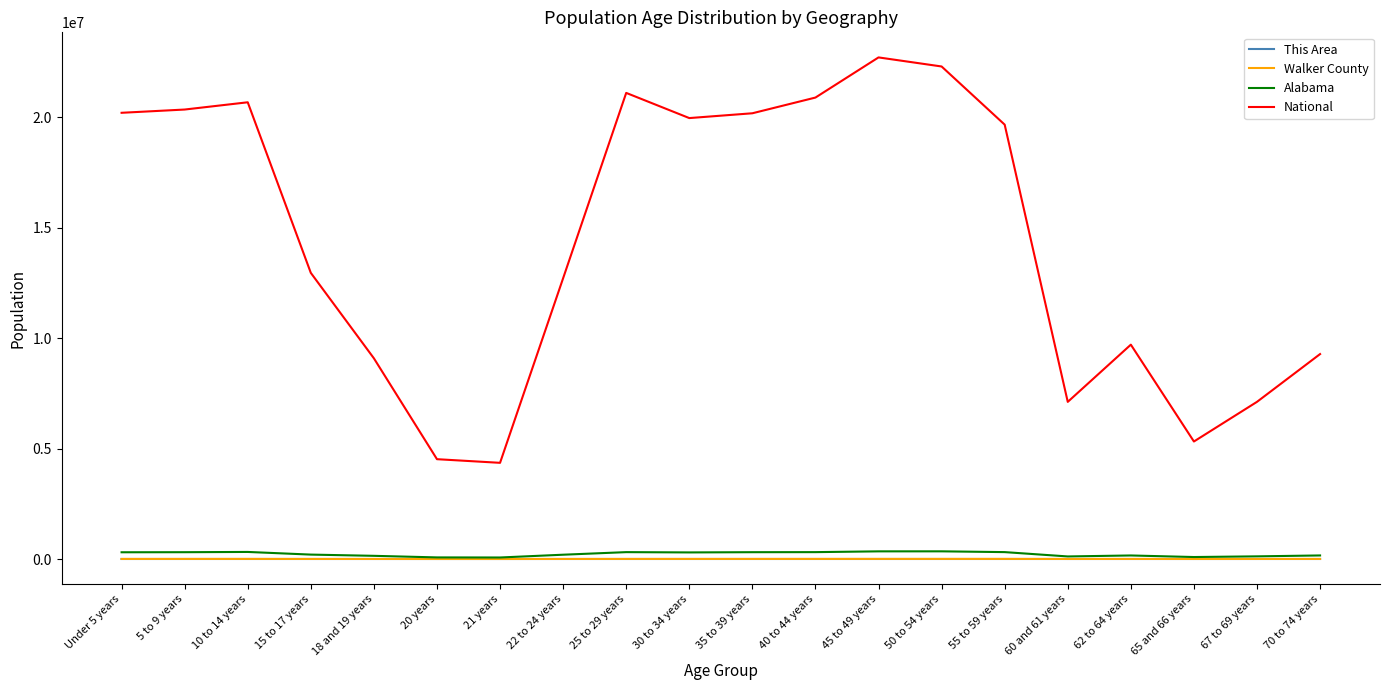

Does the chart have visible grid lines?

No